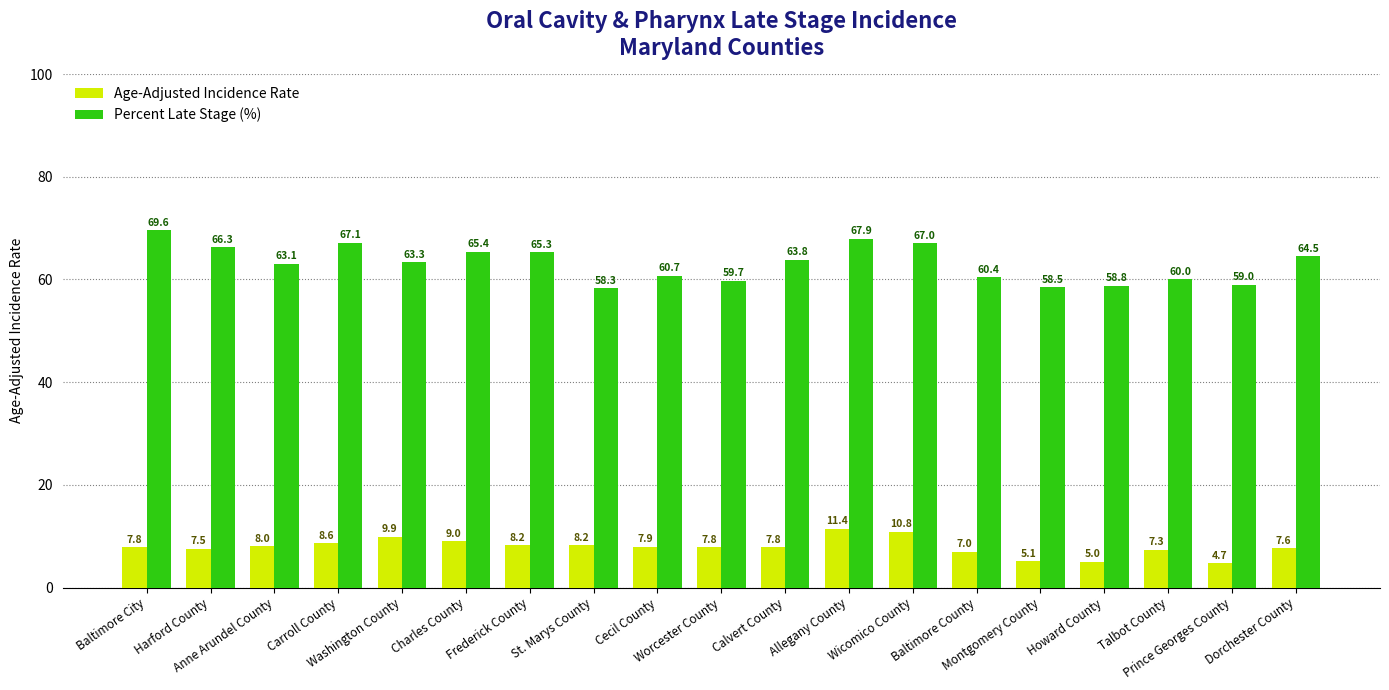

What is the approximate value of Percent Late Stage (%) at Howard County?

58.8